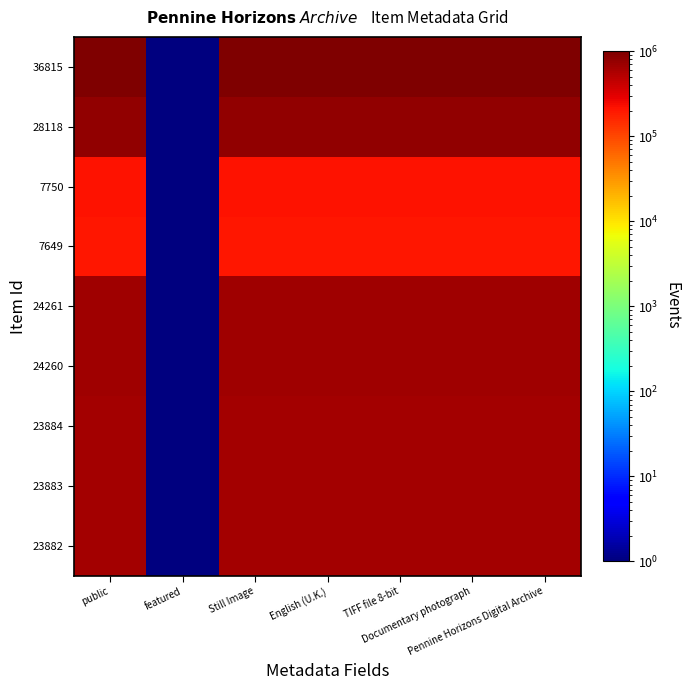

What is the minimum value shown in the chart?

1.0